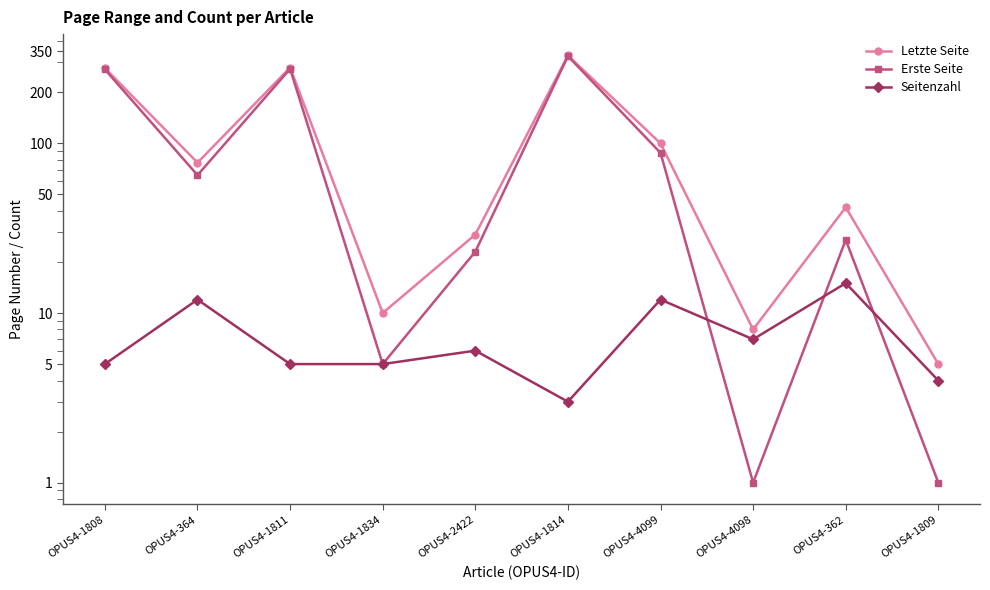

Reading left to right, transcribe all the data shown in this chart.

Letzte Seite: 278	77	280	10	29	330	100	8	42	5
Erste Seite: 273	65	275	5	23	327	88	1	27	1
Seitenzahl: 5	12	5	5	6	3	12	7	15	4